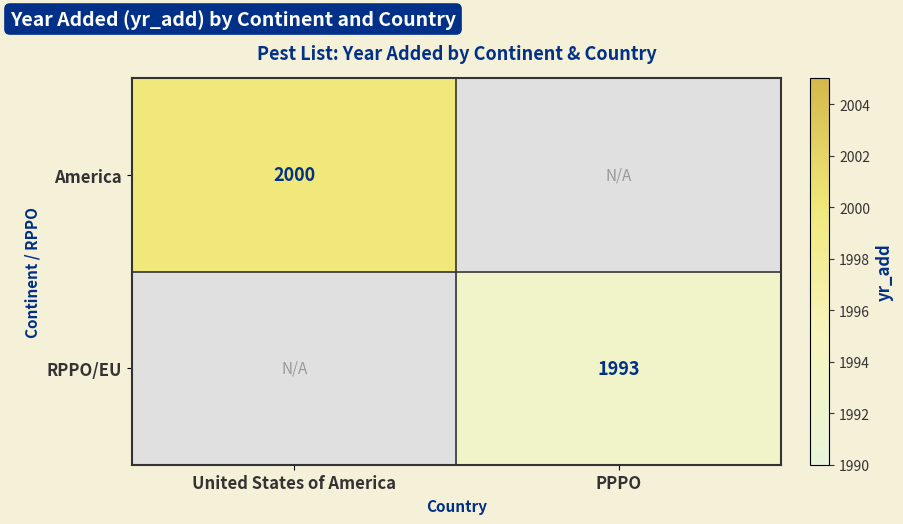

True or false: RPPO/EU has a value of 1993 at PPPO.

True